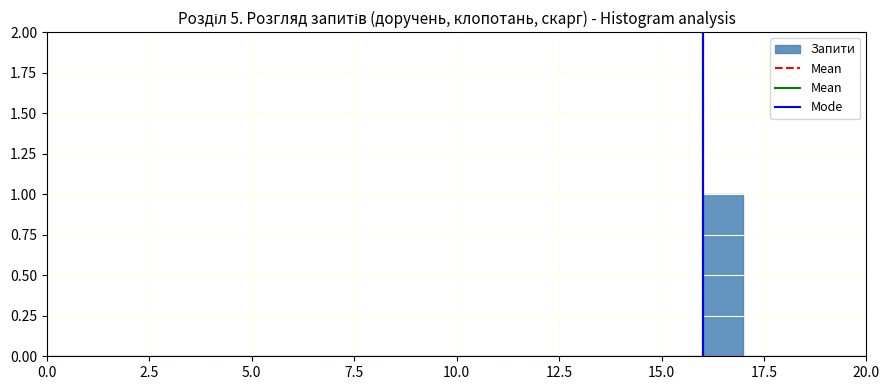

Around what value on the x-axis is the tallest bar? Give the approximate position of its centre, as read against the axis.

16.5